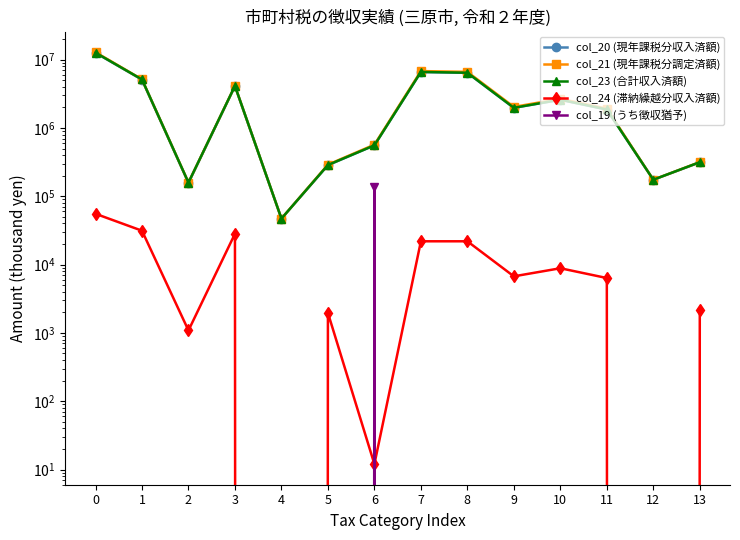

Which series has the widest spread of values?

col_21 (現年課税分調定済額)